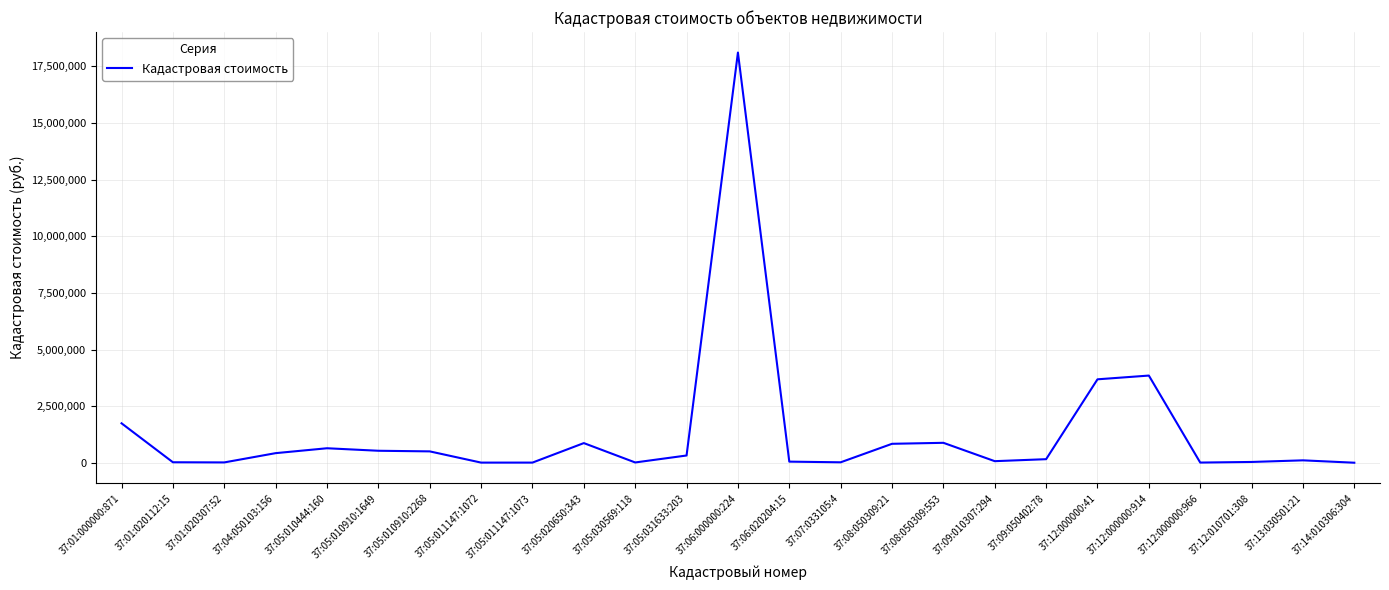

How many values are below 167664?

12